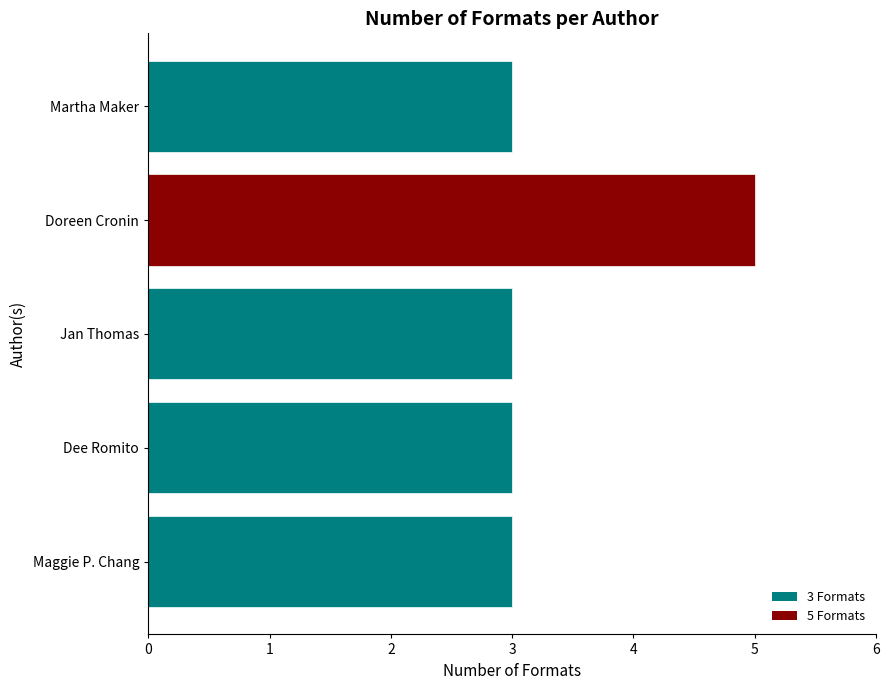

How many data points does each series have?

5